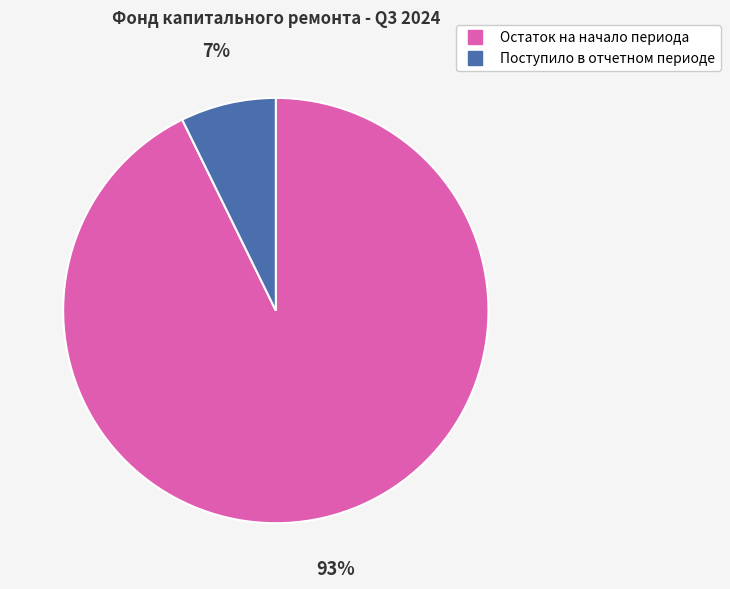

Rank the categories by value from lowest to highest.

Поступило в отчетном периоде, Остаток на начало периода